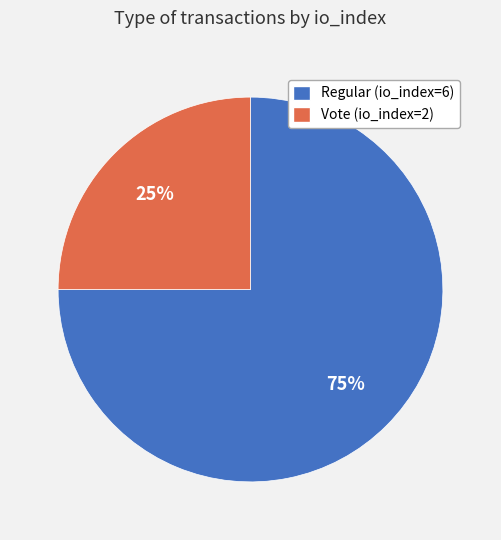

How many slices are in this pie chart?

2